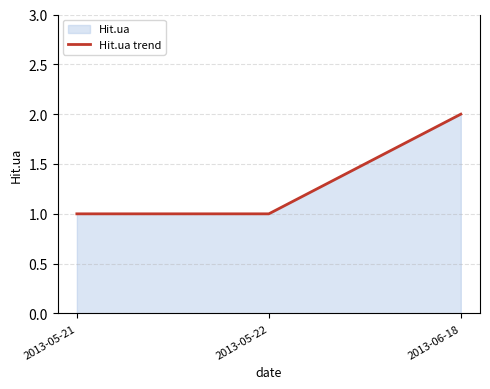

How many data points are above 1?

1